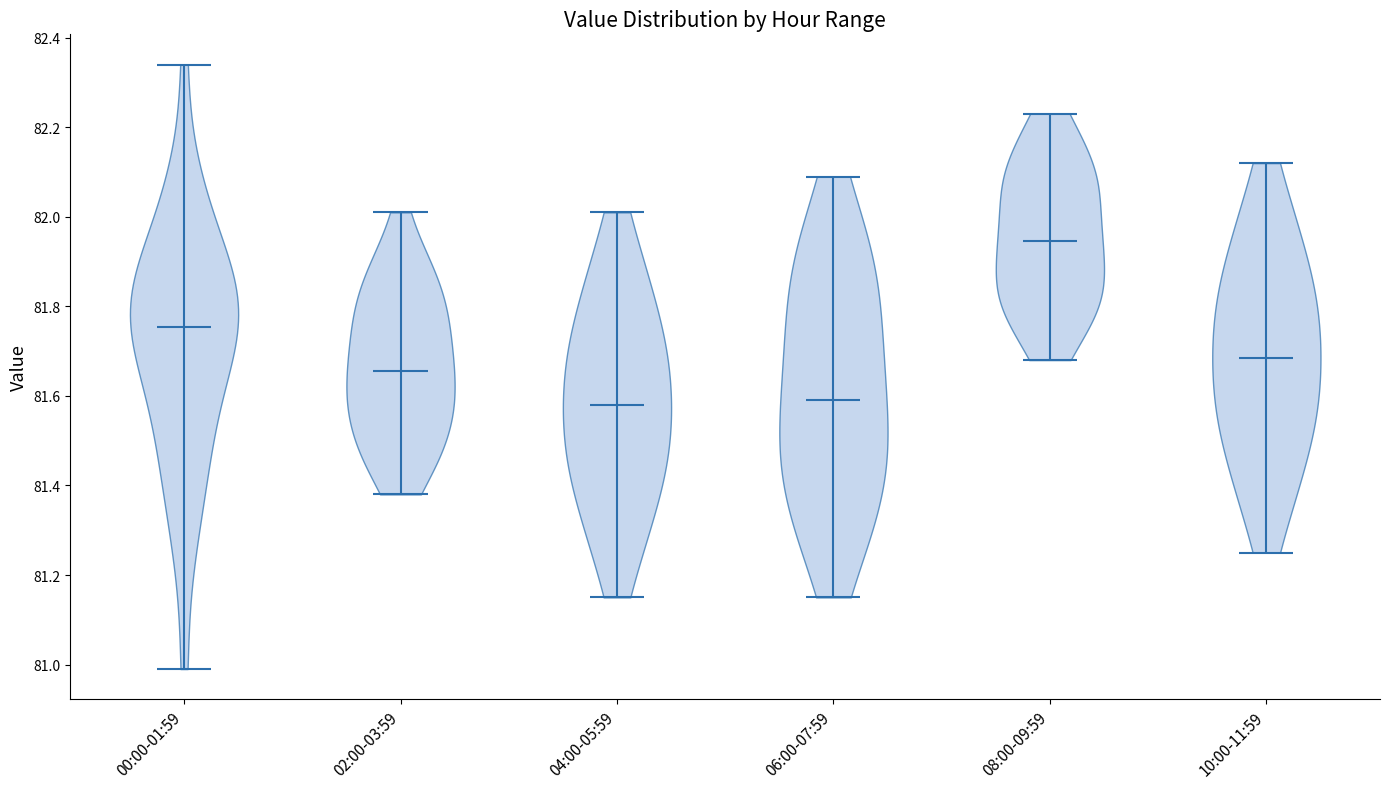

What is the highest point the violin for 06:00-07:59 reaches on the y-axis? The values are not printed on the chart, so give them approximately, as read against the axis.

82.10